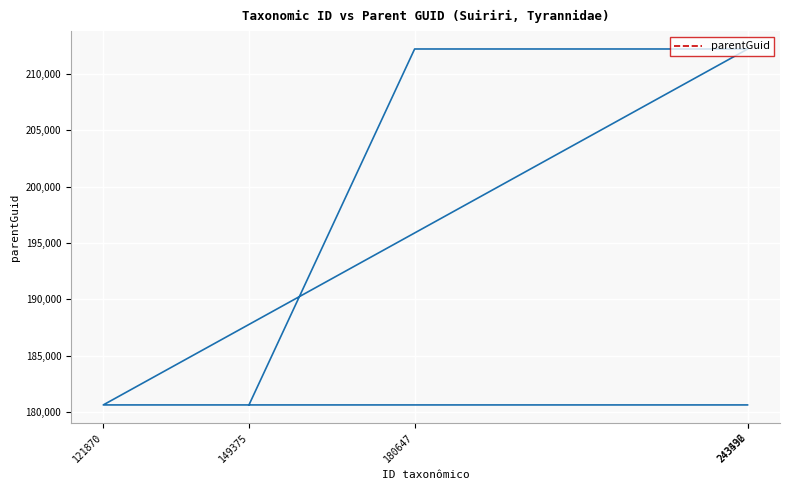

Reading left to right, list all the values displayed in this chart.

149375=180647	180647=212192	243536=212192	121870=180647	243492=180647